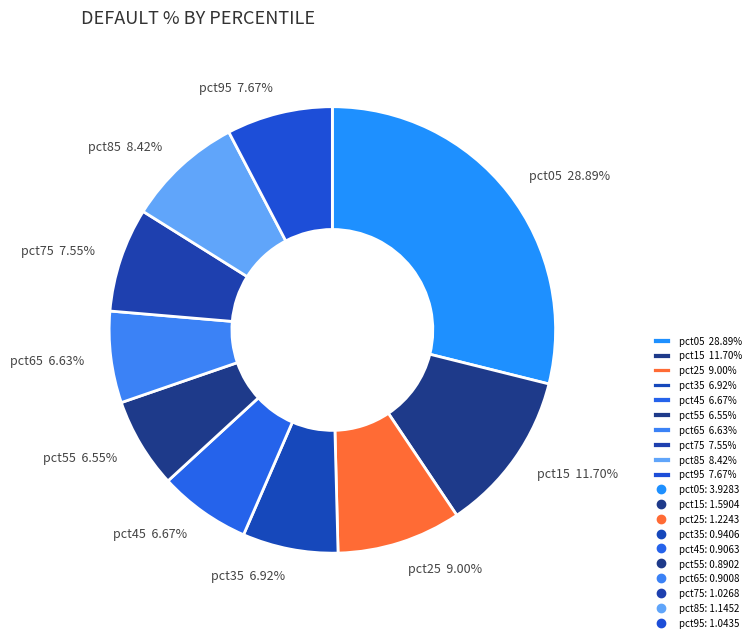

Which category has the biggest portion of the pie?

pct05